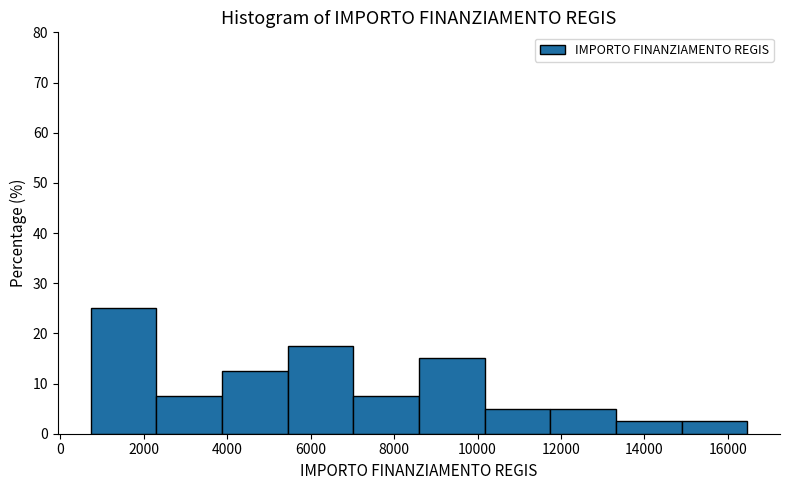

Reading left to right, list every bar in this chart as the range it spans on the x-axis followed by its height. Neither the bar edges nor the heights are printed on the chart, so give them approximately, as read against the axes.

800 to 2400: 25
2400 to 3800: 8
3800 to 5400: 13
5400 to 7000: 18
7000 to 8600: 8
8600 to 10200: 15
10200 to 11800: 5
11800 to 13400: 5
13400 to 14800: 3
14800 to 16400: 3